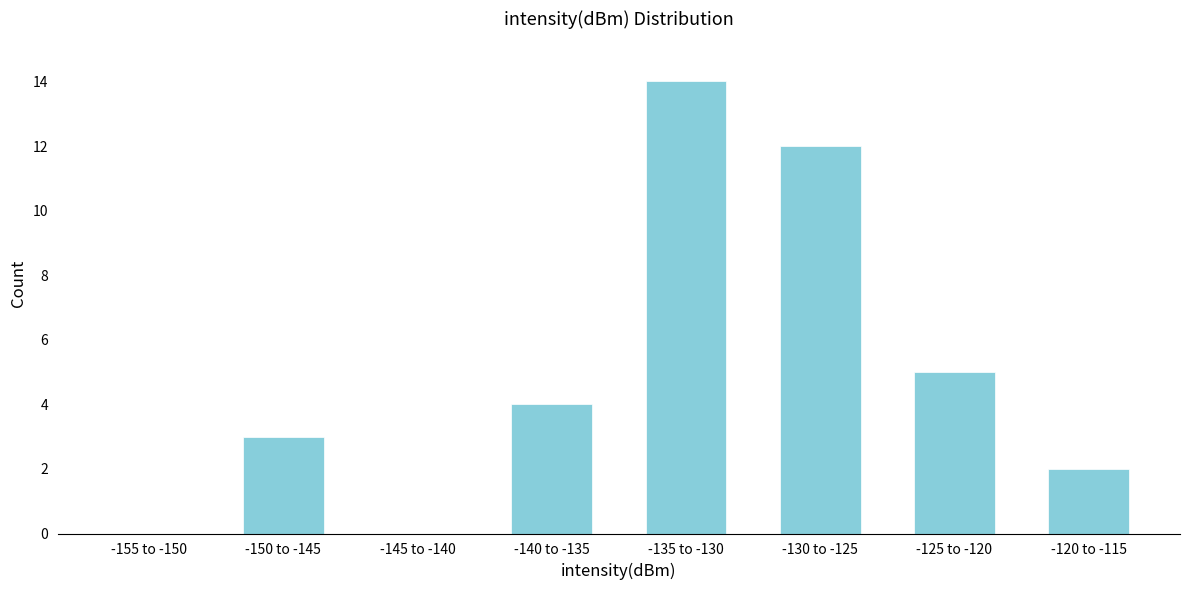

Reading right to left, list all the values displayed in this chart.

-120 to -115=2	-125 to -120=5	-130 to -125=12	-135 to -130=14	-140 to -135=4	-145 to -140=0	-150 to -145=3	-155 to -150=0